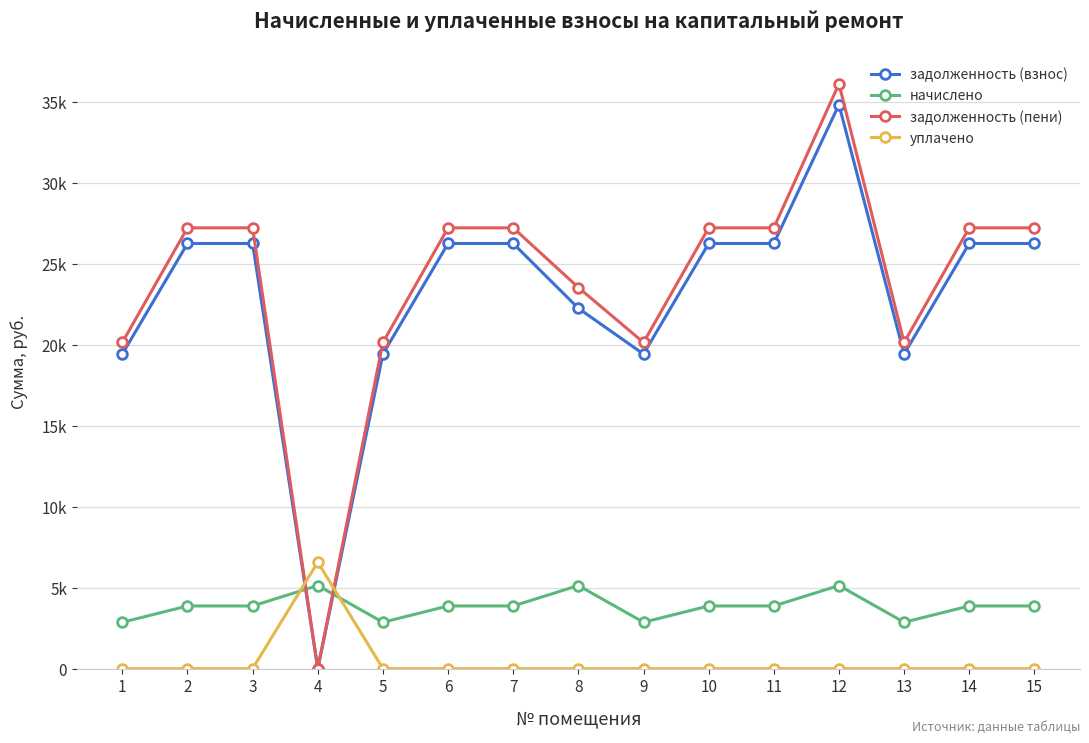

At which category is the sum across all series the highest?

12